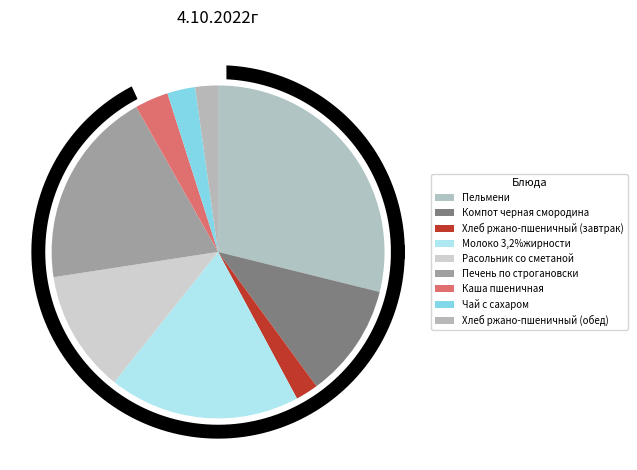

How much of the chart is everything except Расольник со сметаной?

88.1%